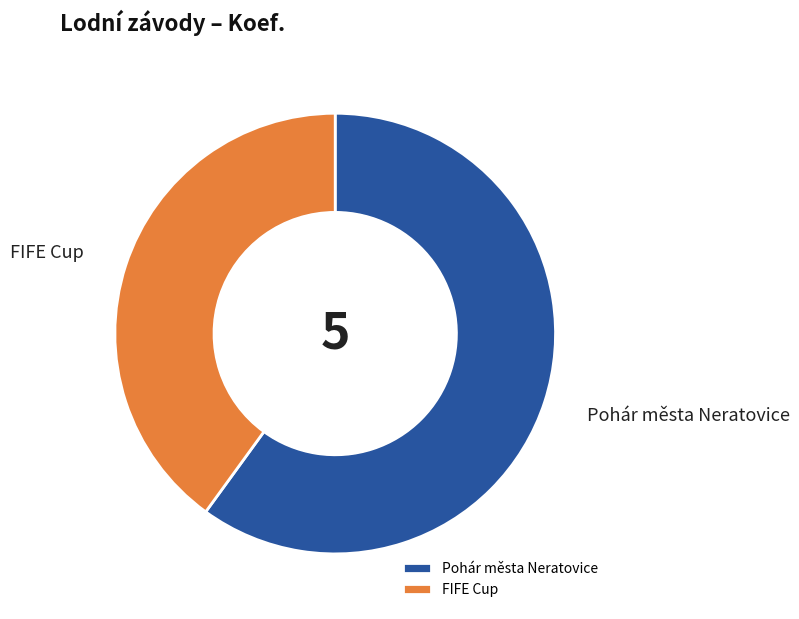

Rank the categories by value from lowest to highest.

FIFE Cup, Pohár města Neratovice